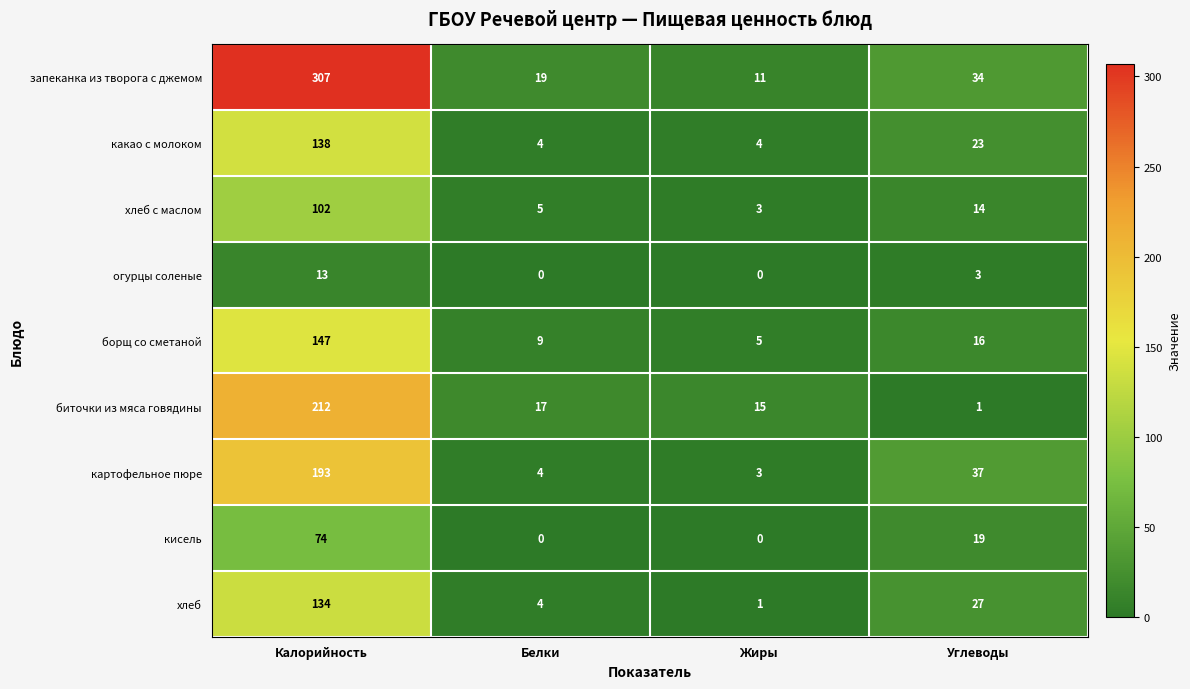

Which series changed the most between Калорийность and Углеводы?

запеканка из творога с джемом